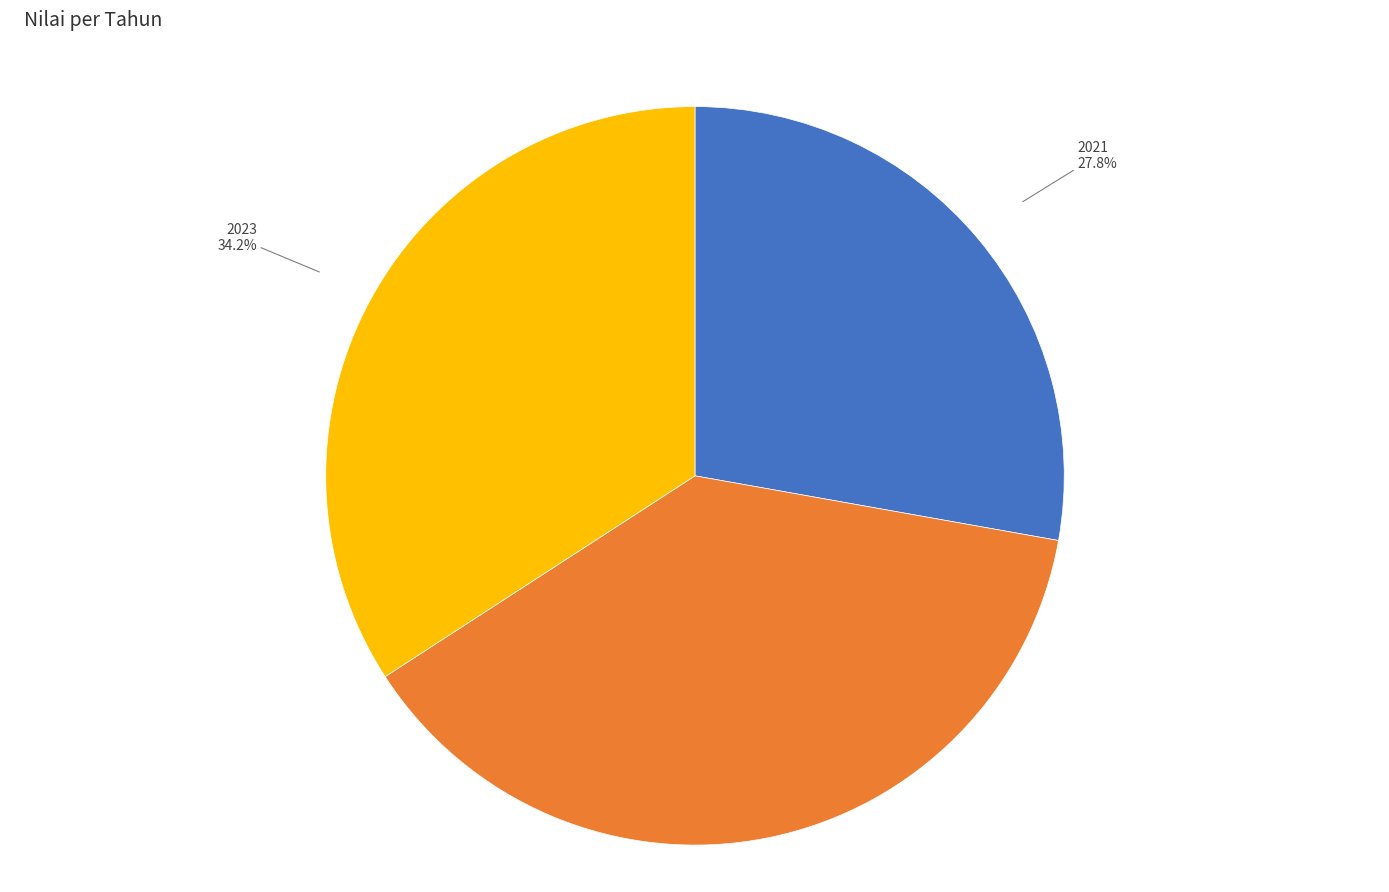

Approximately how many times larger is the value at 2023 compared to 2021?

1.2